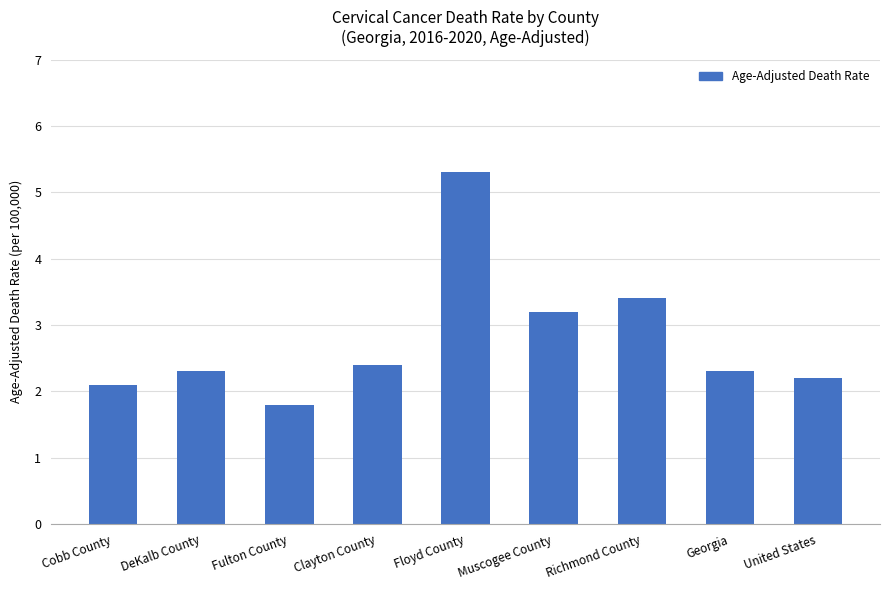

What is the label of the 2nd bar from the left?

DeKalb County